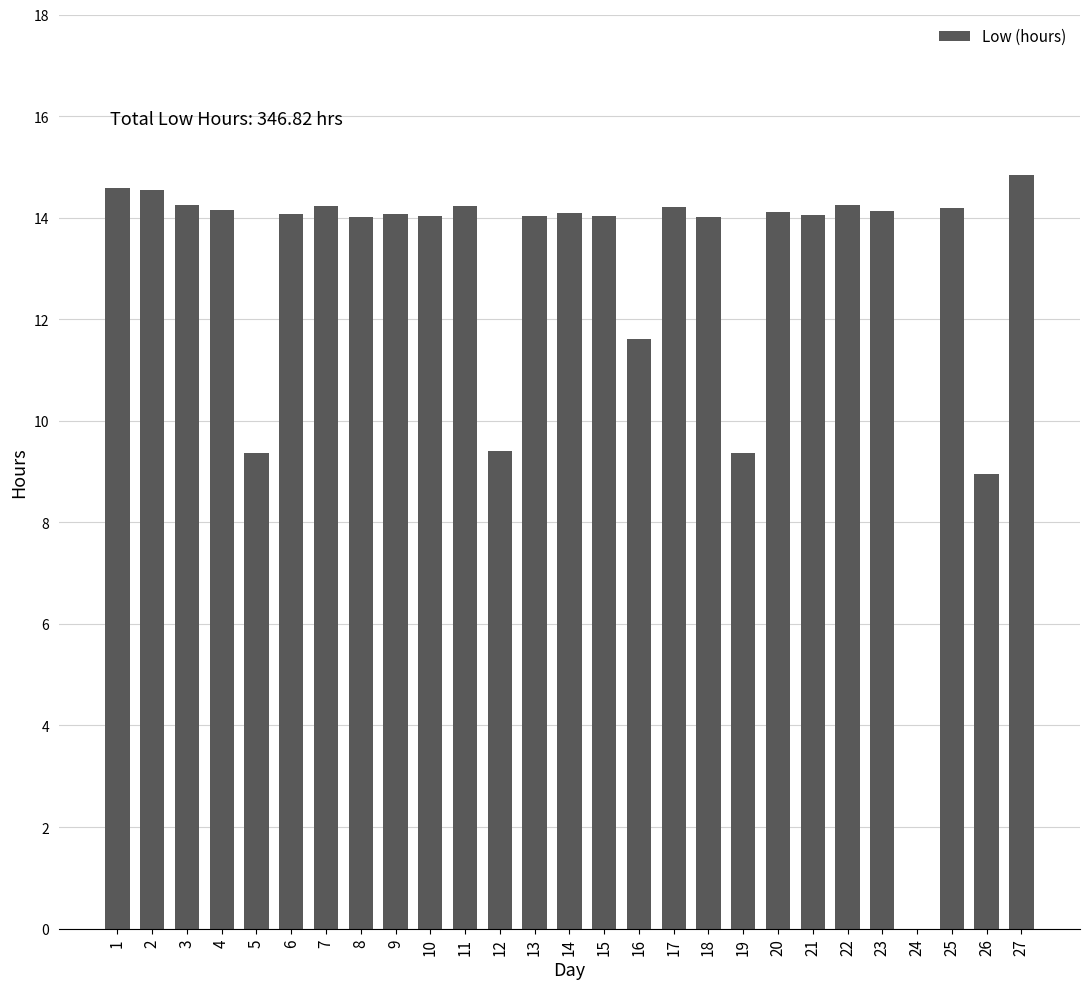

The chart shows a value of 9.4 at 12. True or false?

True